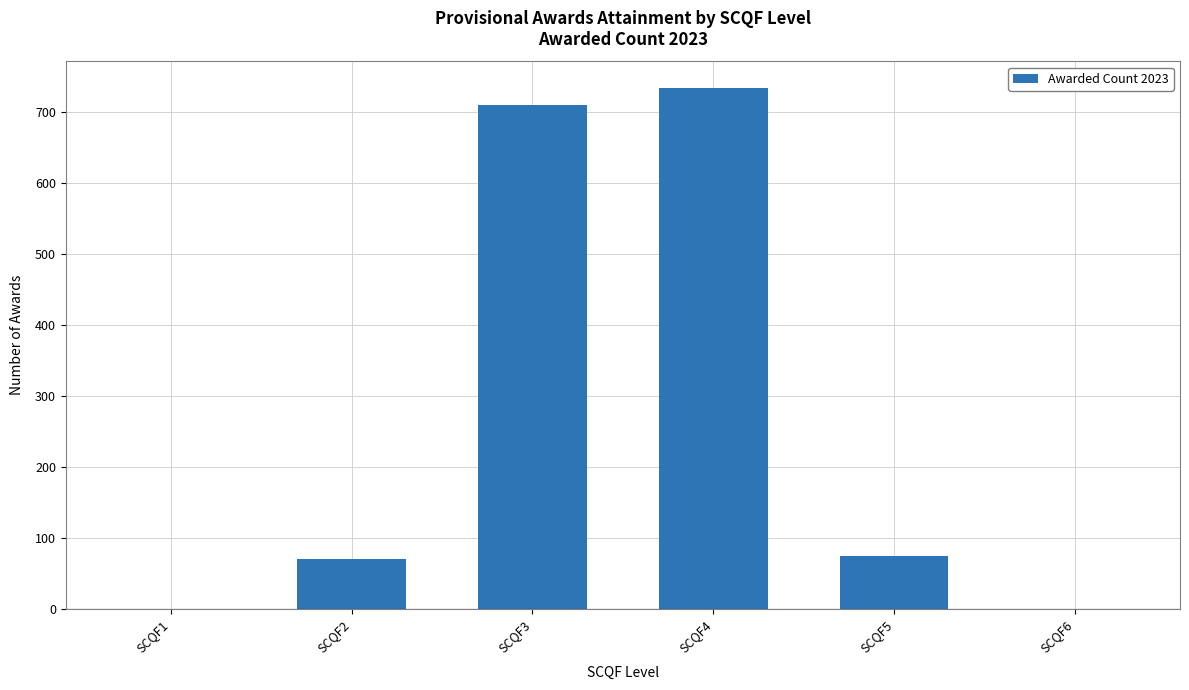

At which label does the data first exceed 75?

SCQF3